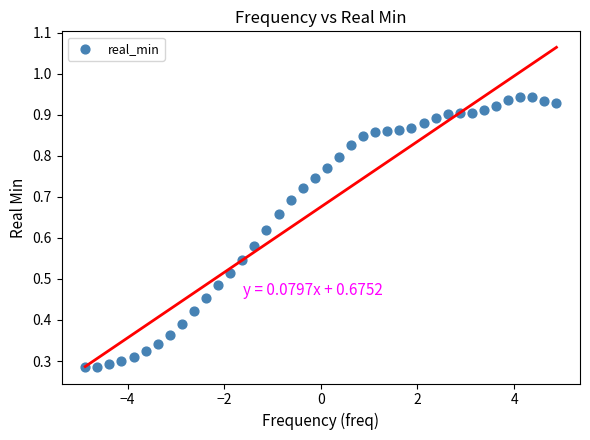

What is the range of X values (max minus min)?

9.8